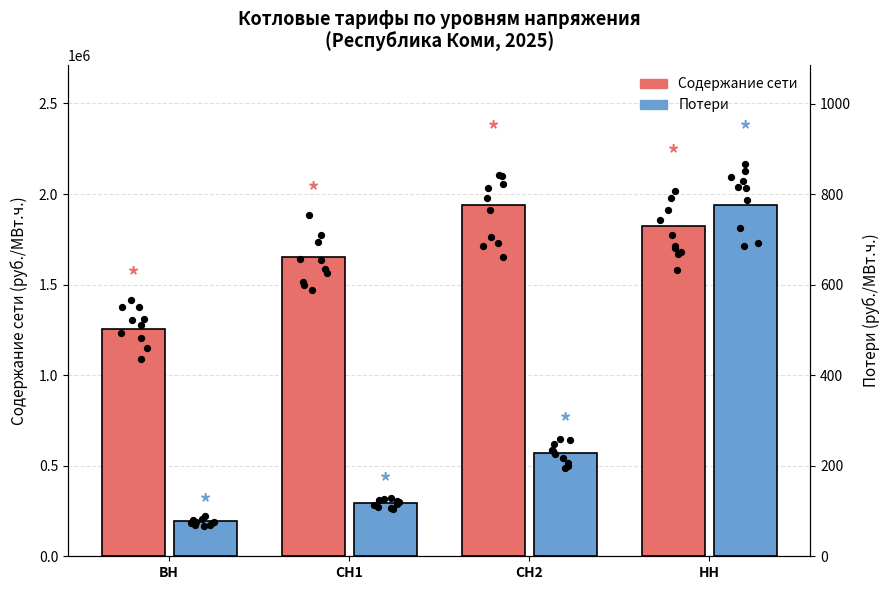

At which category is the sum across all series the highest?

СН2